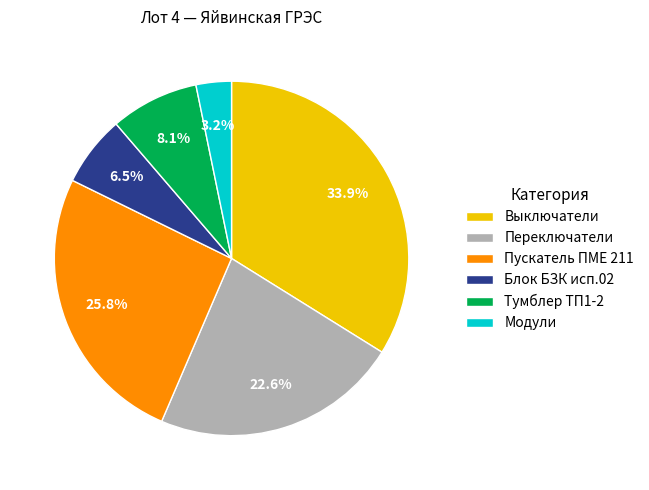

The Пускатель ПМЕ 211 slice represents 15% of the pie. True or false?

False